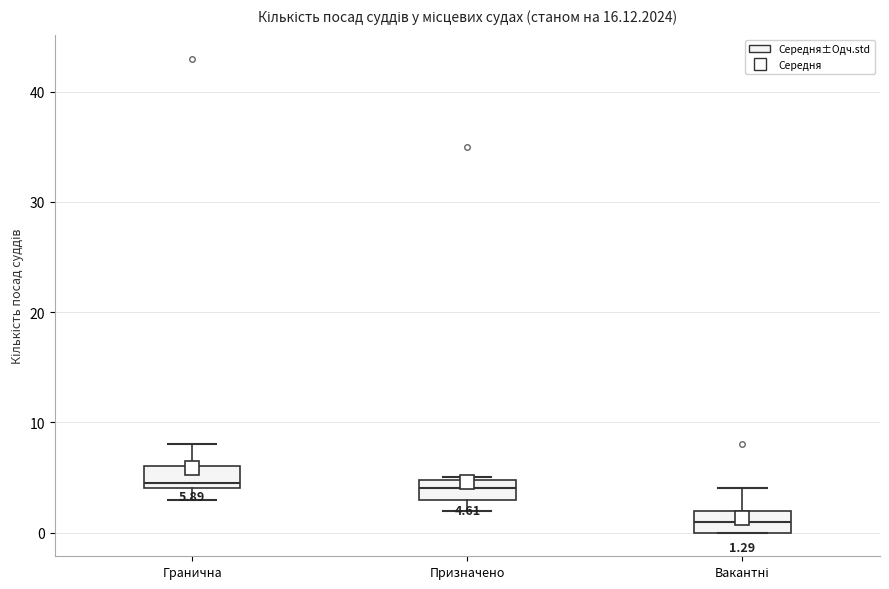

Which box's median line is the lowest?

Вакантні